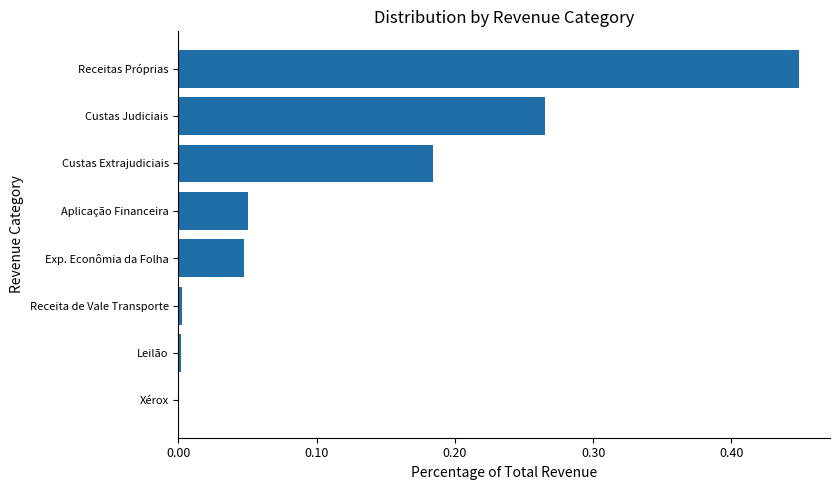

Is it true that the value at Receitas Próprias is 0.6?

False